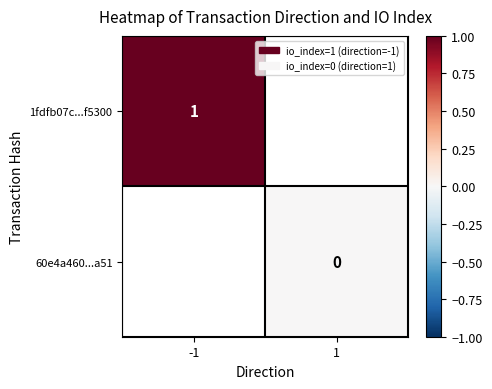

True or false: 1fdfb07c...f5300 has a value of 0 at -1.

False